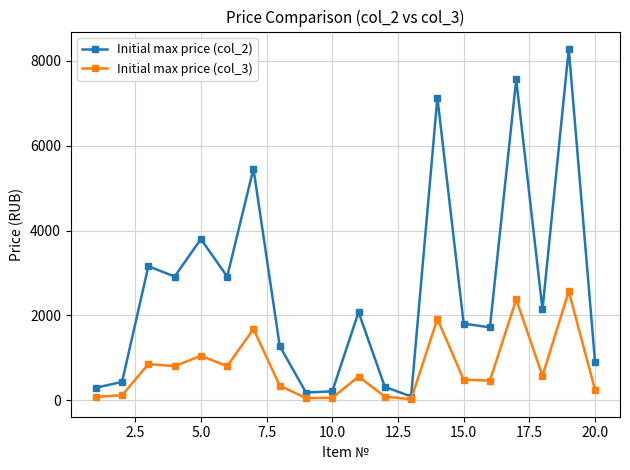

What is the value of the Initial max price (col_2) point at the 20th from the left?

904.4